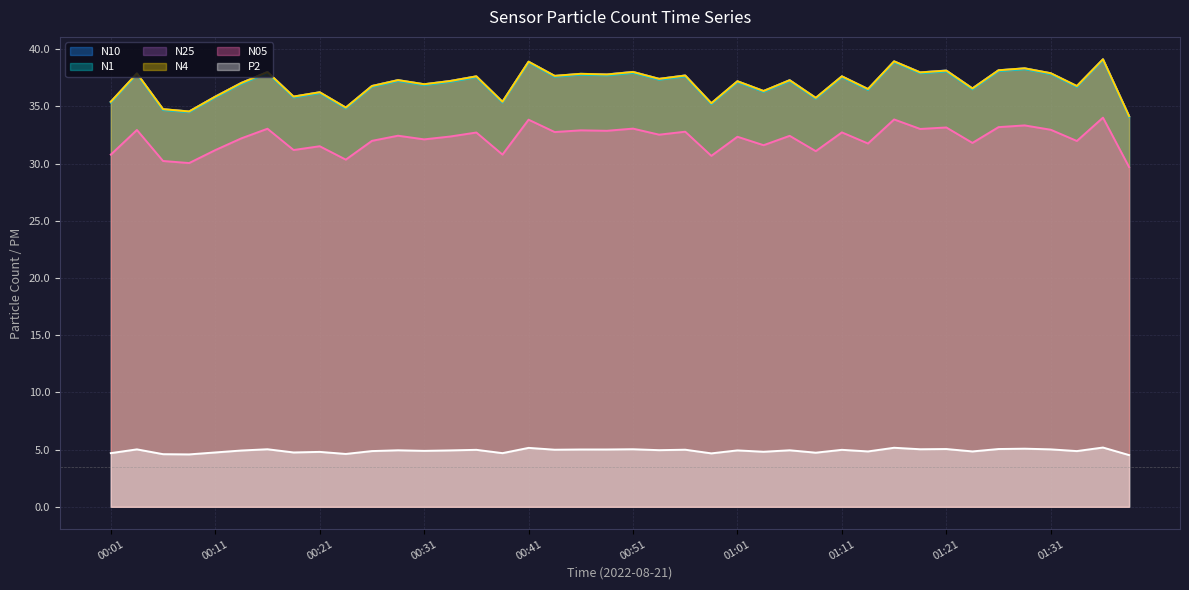

True or false: N05 has a value of 49.3 at 00:26.

False